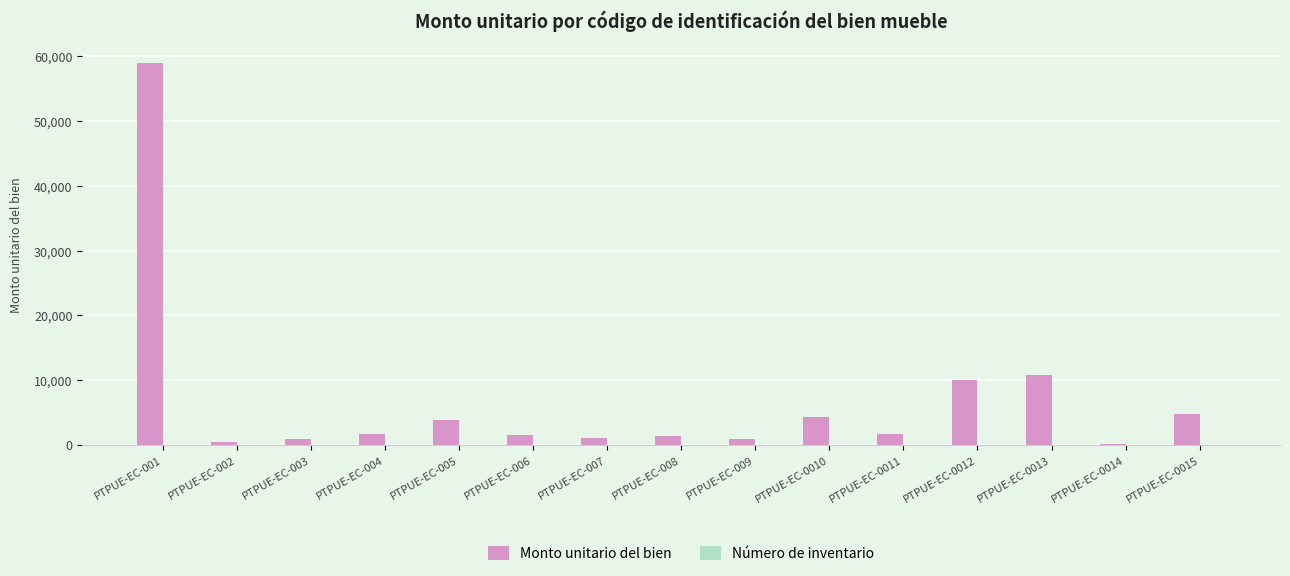

Which series changed the most between PTPUE-EC-0013 and PTPUE-EC-0015?

Monto unitario del bien